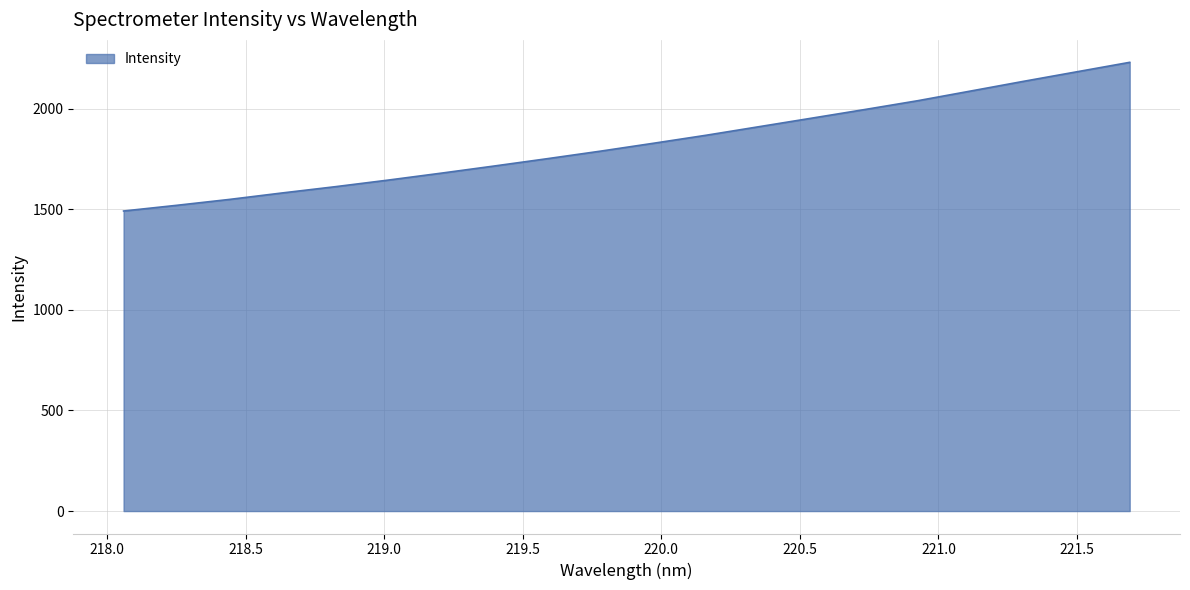

Reading right to left, extract all data points from this chart.

2229.5	2182.5	2135.4	2087.2	2039.1	1995.3	1952.5	1909.9	1867.3	1827.3	1788.1	1750.9	1714.5	1679.0	1644.6	1611.8	1580.7	1548.4	1519.0	1490.8